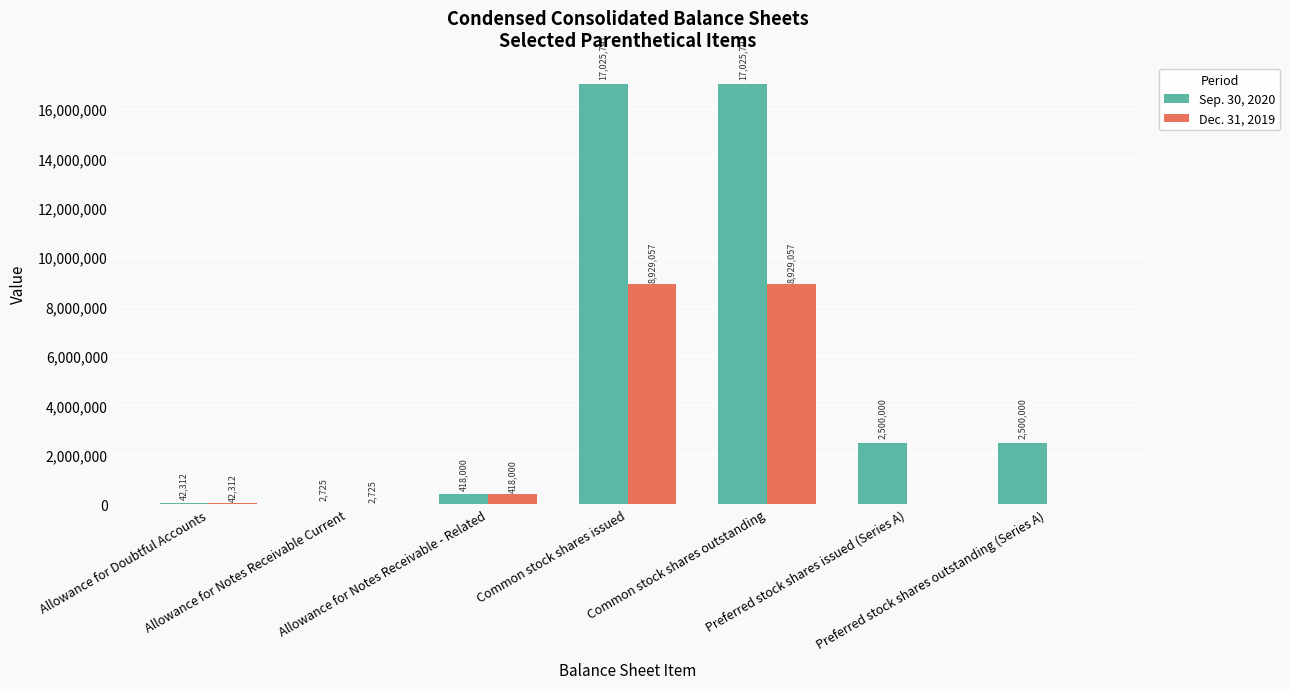

Reading left to right, what are all the values shown in this chart?

Sep. 30, 2020: 42312	2725	418000	17025791	17025791	2500000	2500000
Dec. 31, 2019: 42312	2725	418000	8929057	8929057	0	0